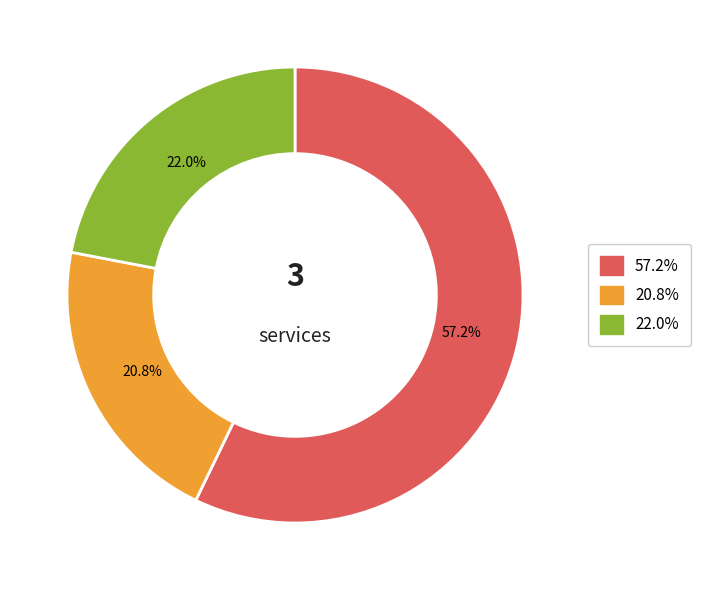

Is there a majority slice in this chart?

Yes